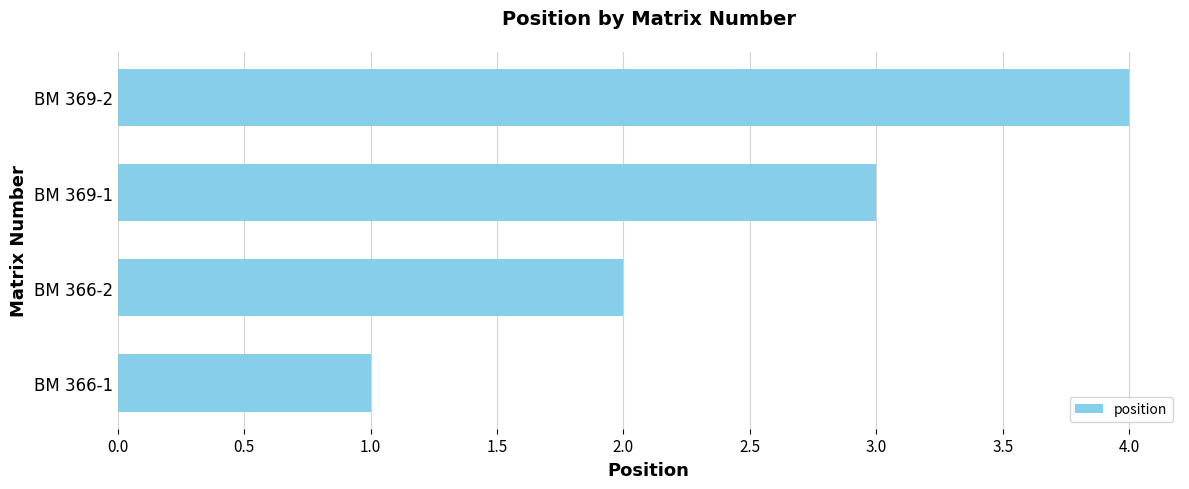

Which has a higher value, BM 369-1 or BM 366-1?

BM 369-1